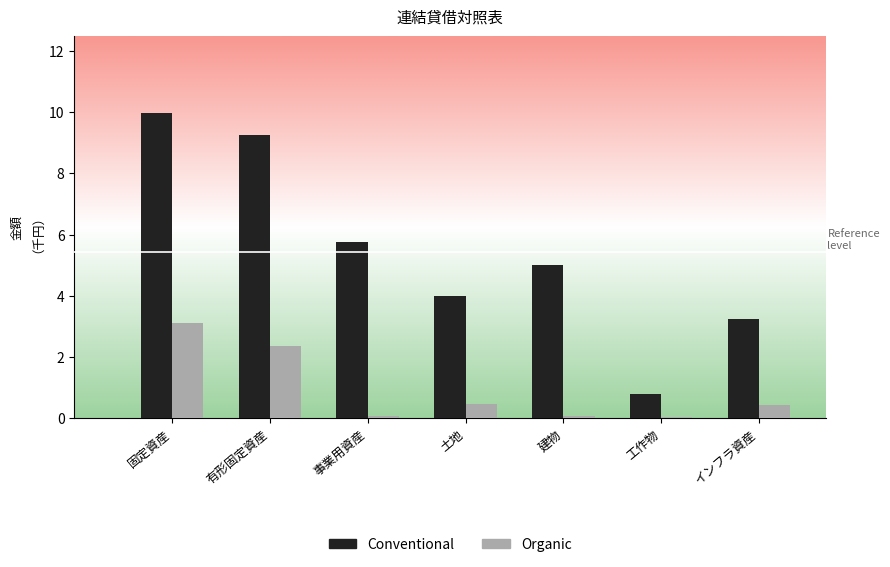

Read the Organic value at インフラ資産.

0.4